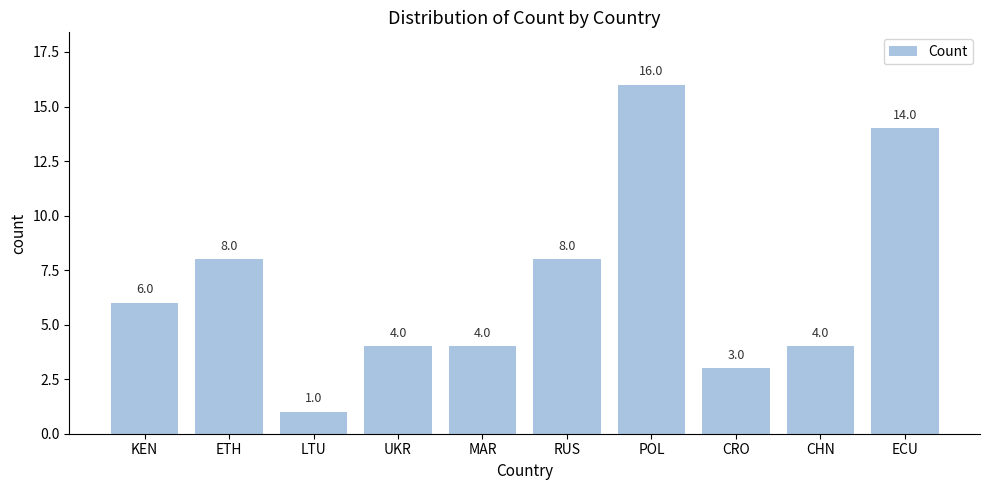

What is the ratio of the value at ECU to the value at MAR?

3.5